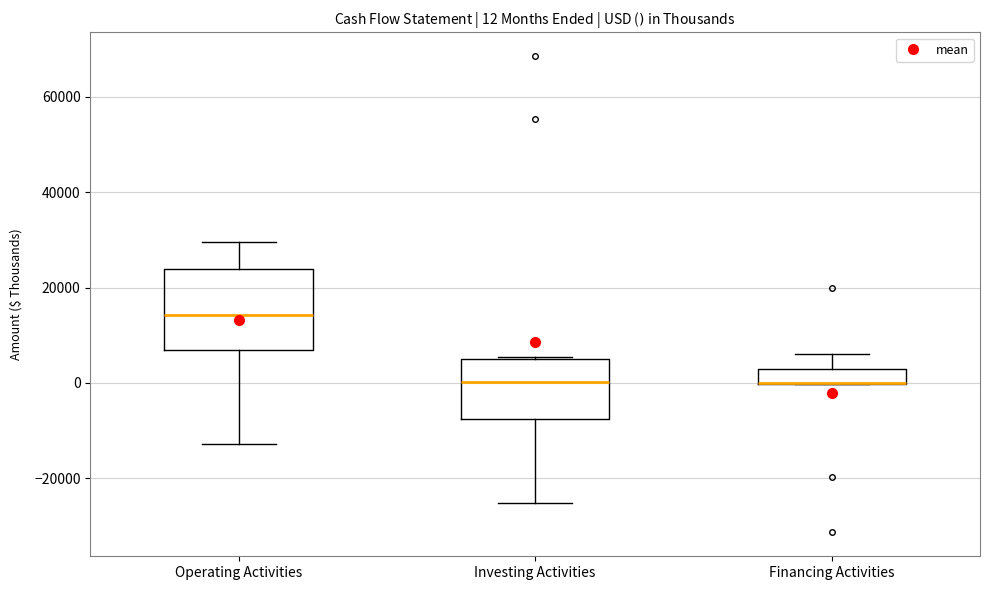

Comparing the boxes themselves (not the whiskers), which one is the tallest?

Operating Activities